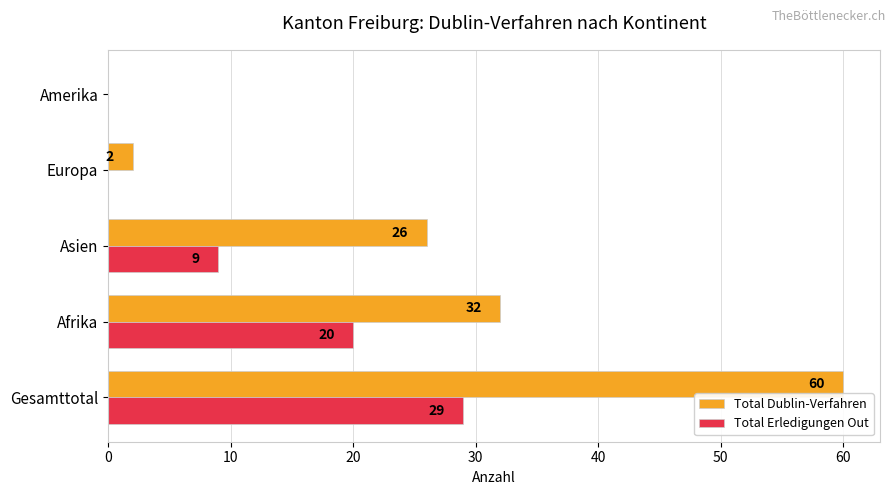

What is the sum of the Total Dublin-Verfahren values at Europa and Afrika?

34